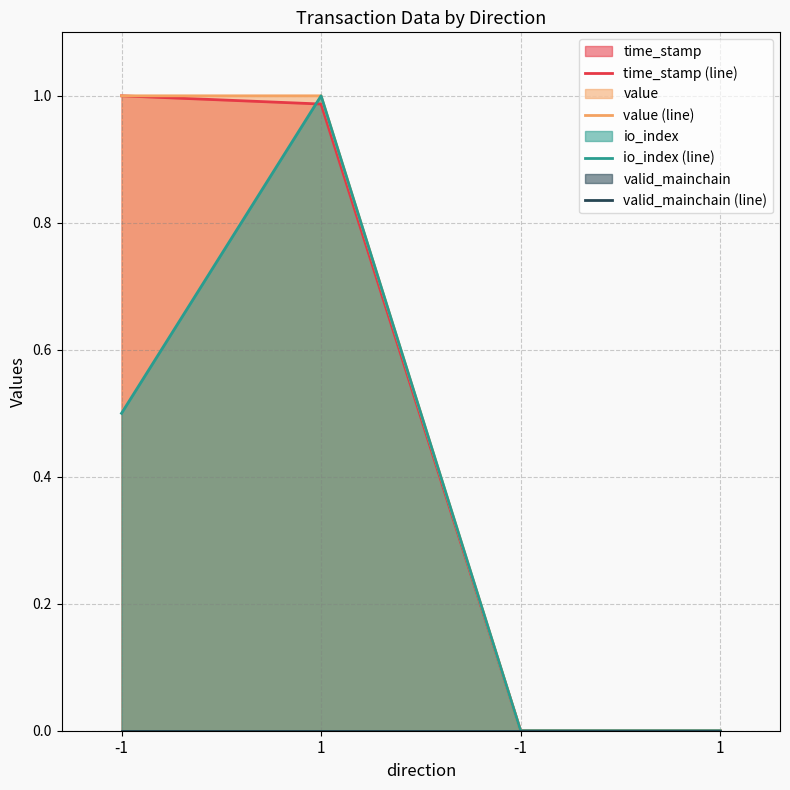

Reading right to left, extract all data points from this chart.

time_stamp (line): 1=0.0	-1=0.0	1=1.0	-1=1.0
value (line): 1=0.0	-1=0.0	1=1.0	-1=1.0
io_index (line): 1=0.0	-1=0.0	1=1.0	-1=0.5
valid_mainchain (line): 1=0.0	-1=0.0	1=0.0	-1=0.0